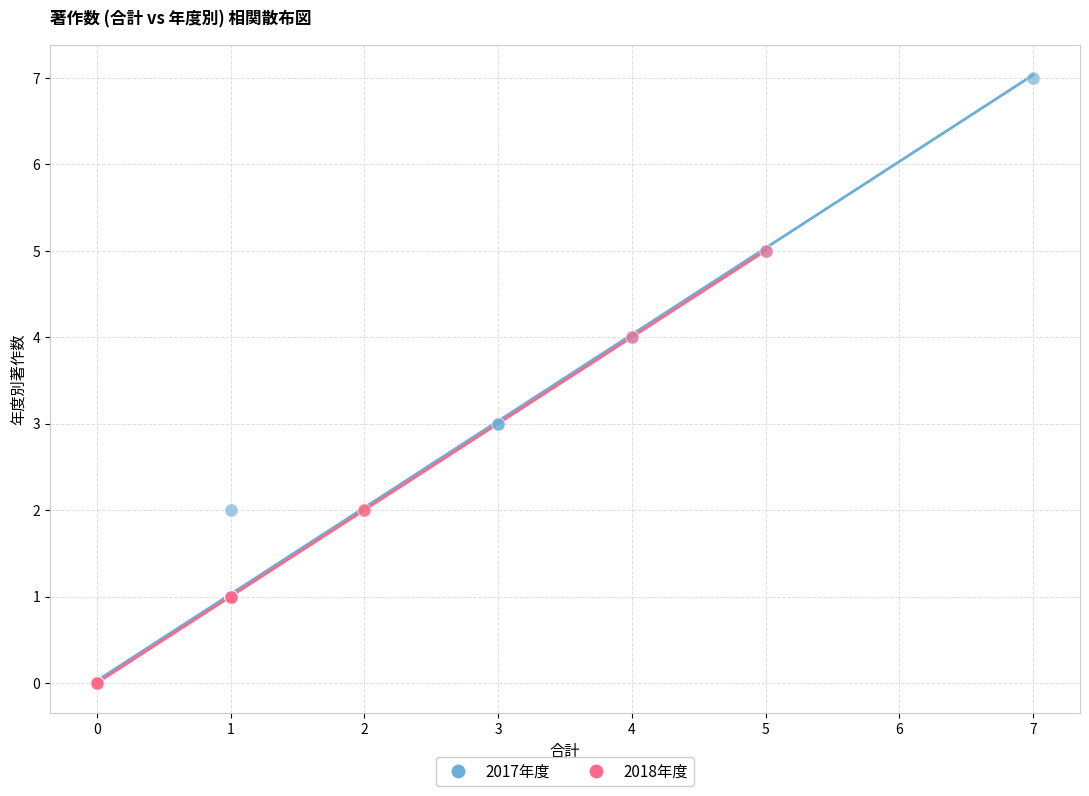

Which series contains the highest Y value?

2017年度